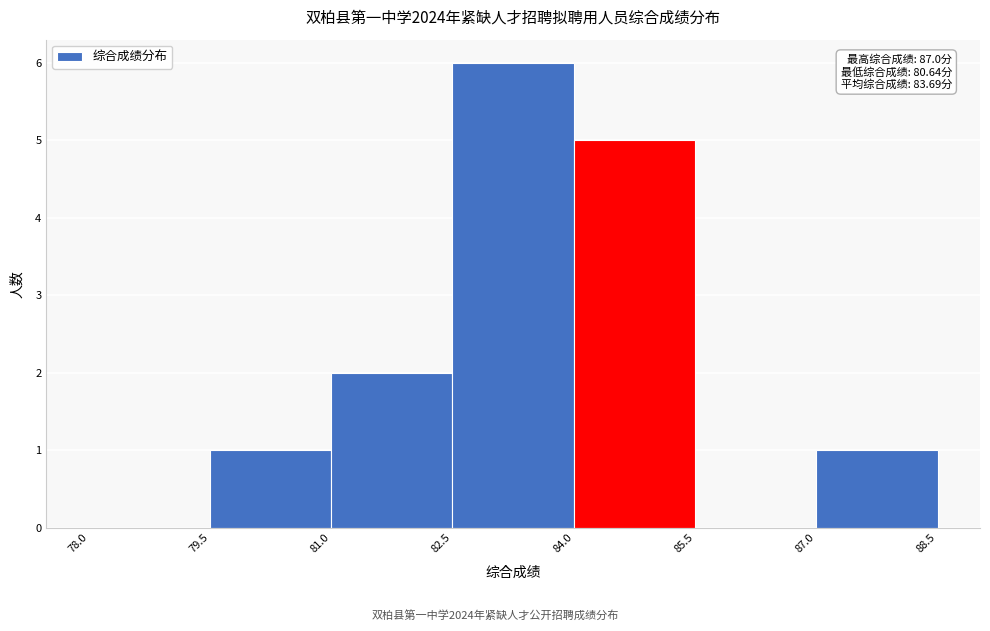

Which range on the x-axis has the tallest bar?

82.5 to 84.0